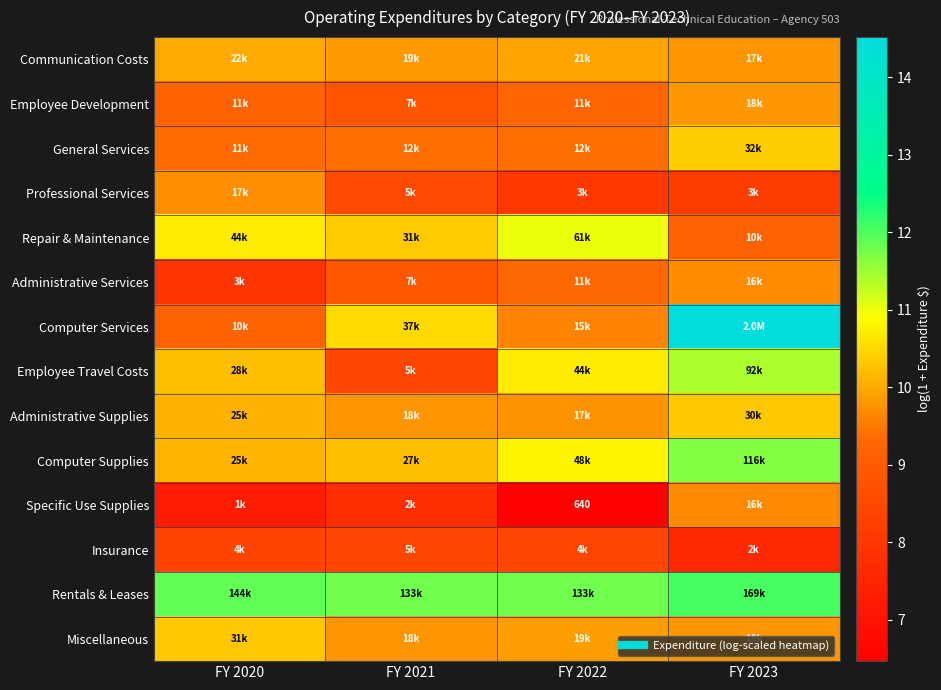

Is it true that Repair & Maintenance equals 6.8 at FY 2021?

False